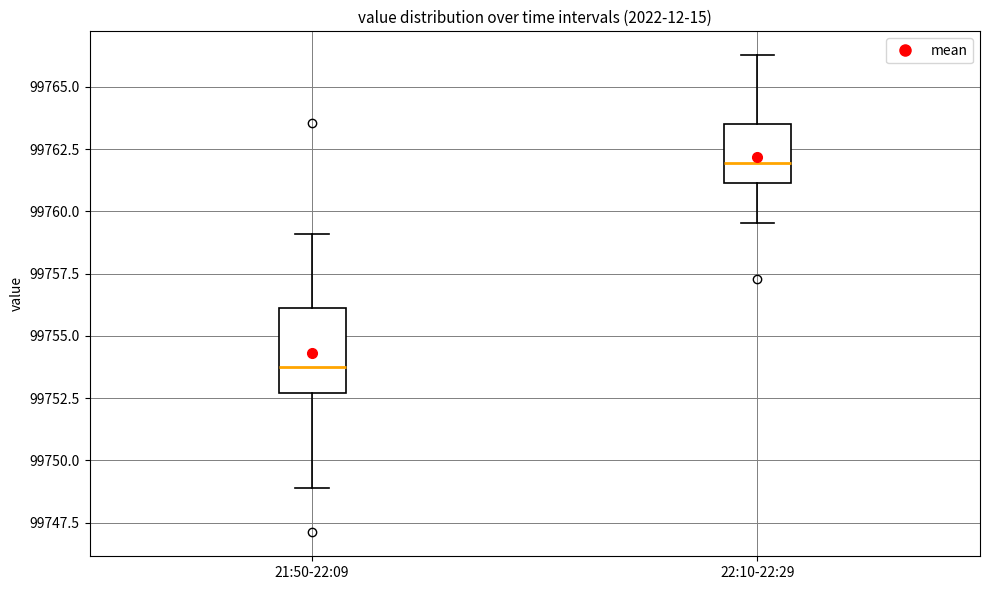

Reading left to right, transcribe this box plot: for each box, give where its median line is, the range the box spans, and where its two whiskers end, as read against the y-axis. The values are not printed on the chart, so give them approximately, as read against the axis.

21:50-22:09: median 99754.0, box 99752.5 to 99756.0, whiskers 99749.0 to 99759.0
22:10-22:29: median 99762.0, box 99761.0 to 99763.5, whiskers 99759.5 to 99766.5